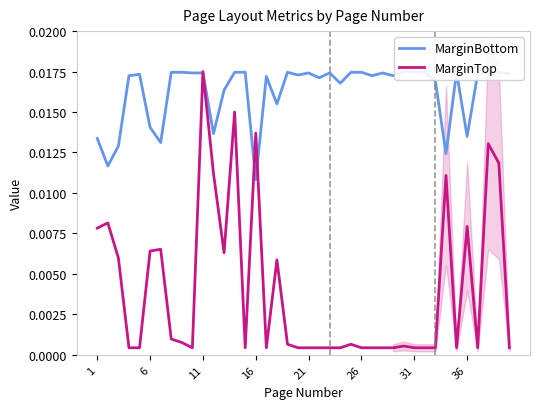

How many intersections are there between MarginBottom and MarginTop?

4